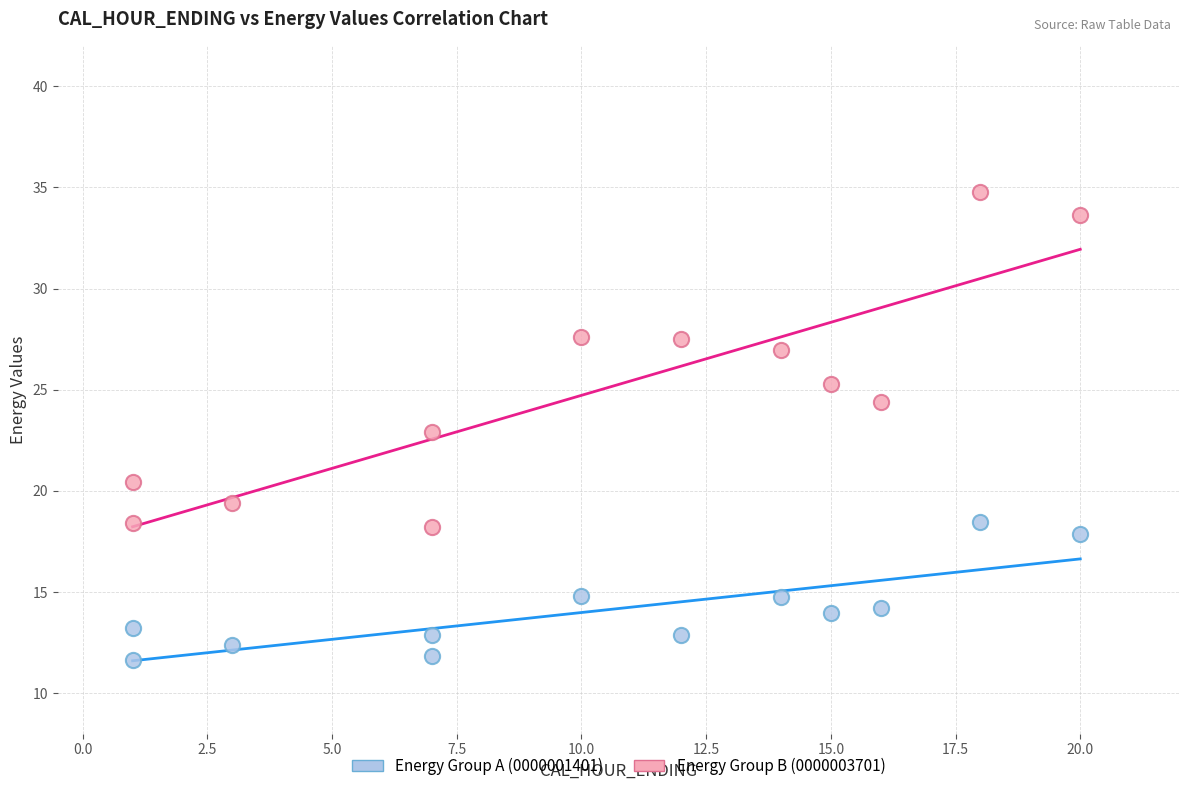

Which series has the largest Y range (max minus min)?

Energy Group B (0000003701)